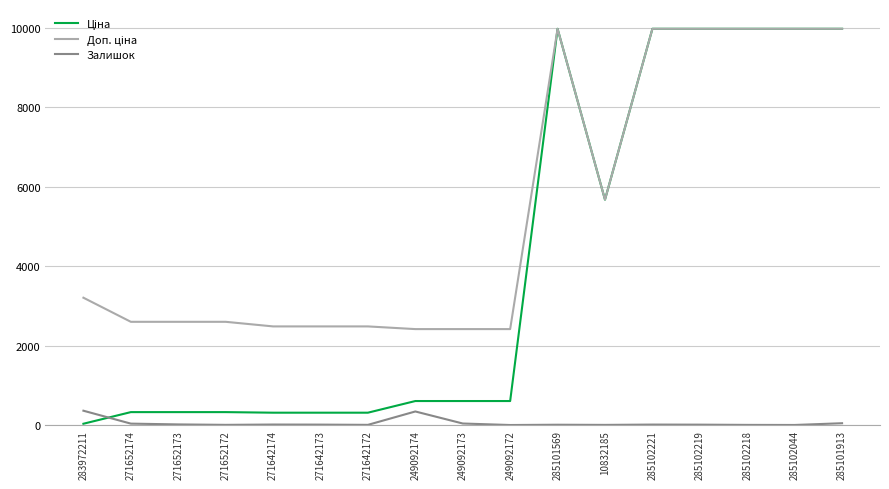

Is this an area chart (filled region under the line)?

No